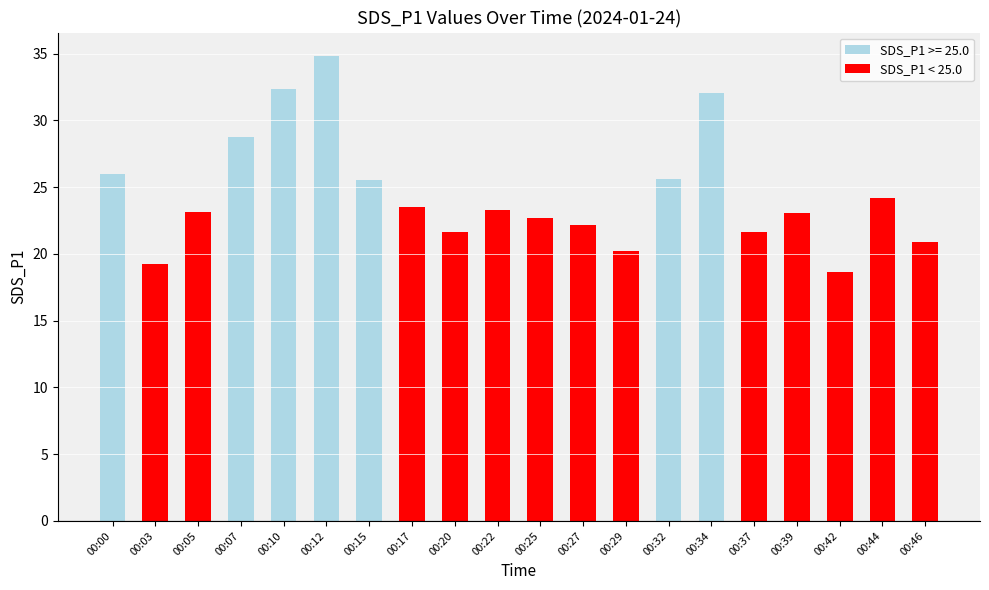

What is the value of the 10th bar from the left?

23.3